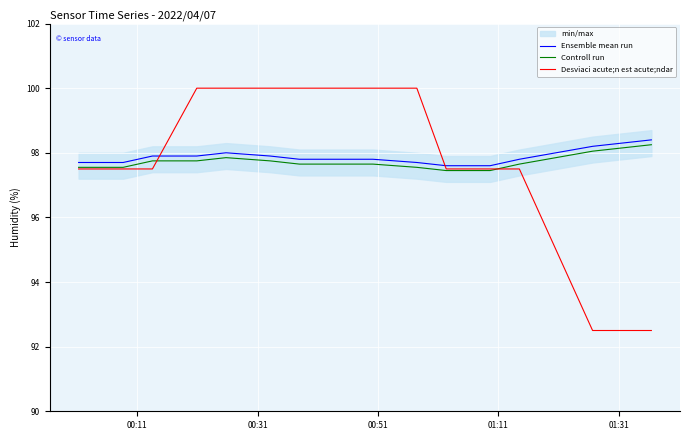

List the series in order of their peak value, highest first.

Desviaci acute;n est acute;ndar, Ensemble mean run, Controll run